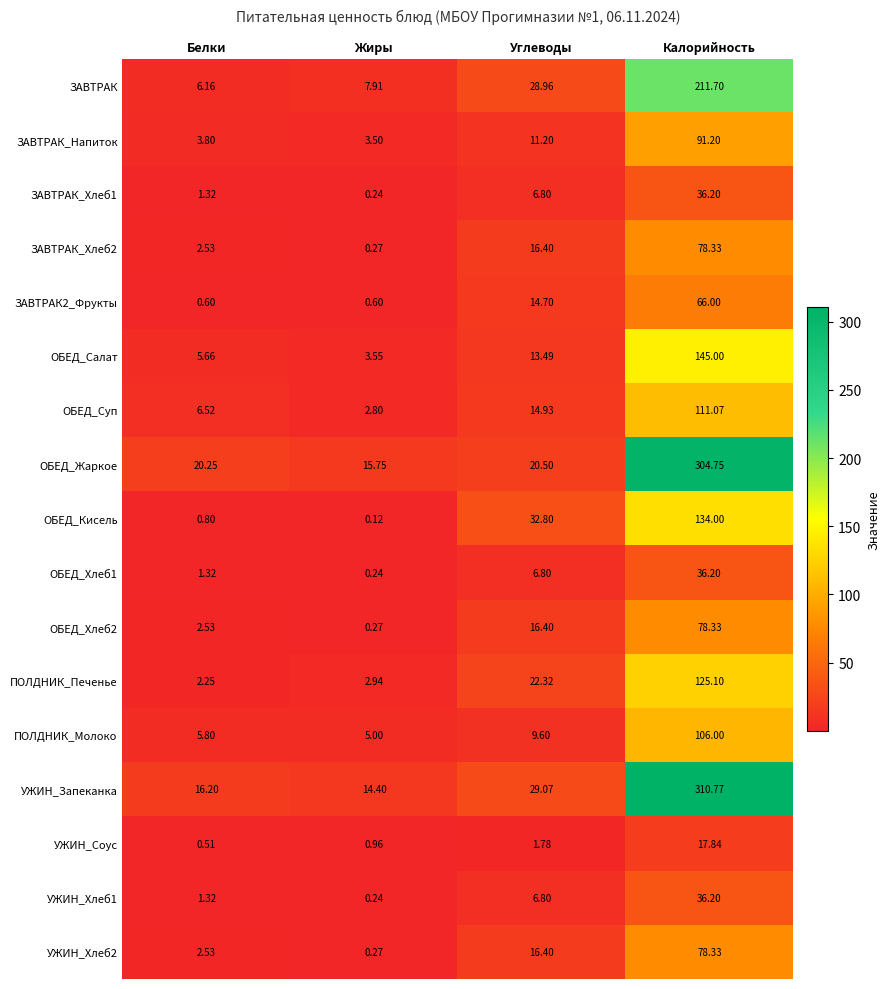

At how many categories does at least one series exceed 113?

1